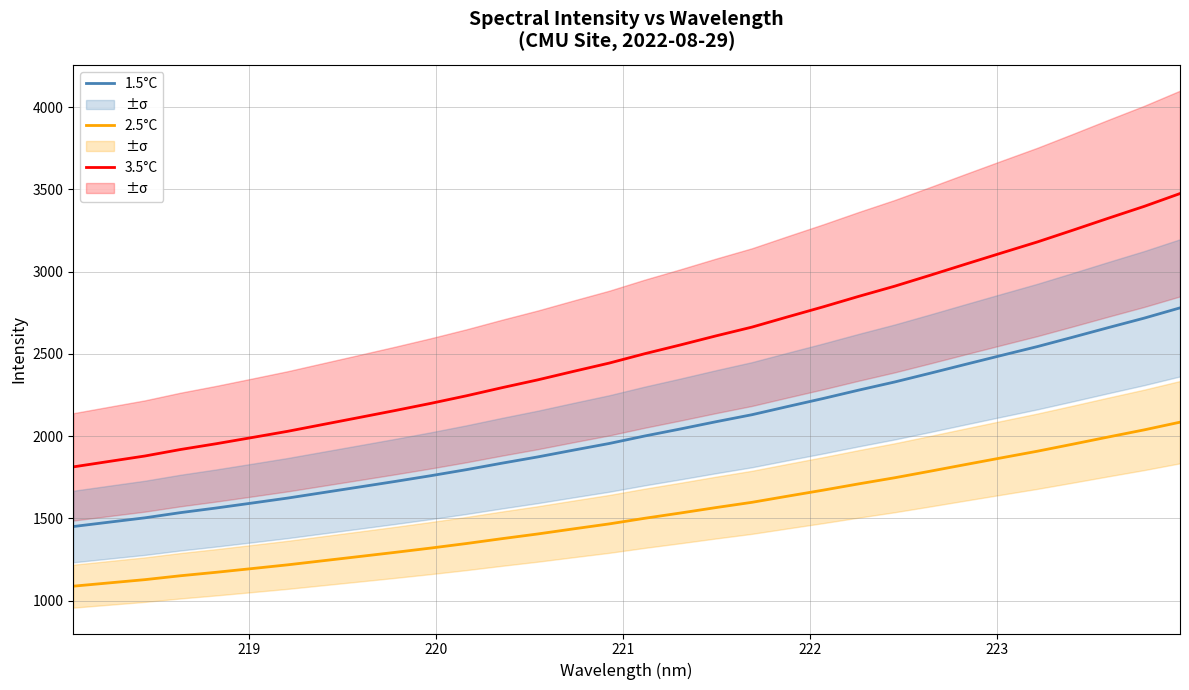

What is the minimum value for 2.5°C?

1087.9